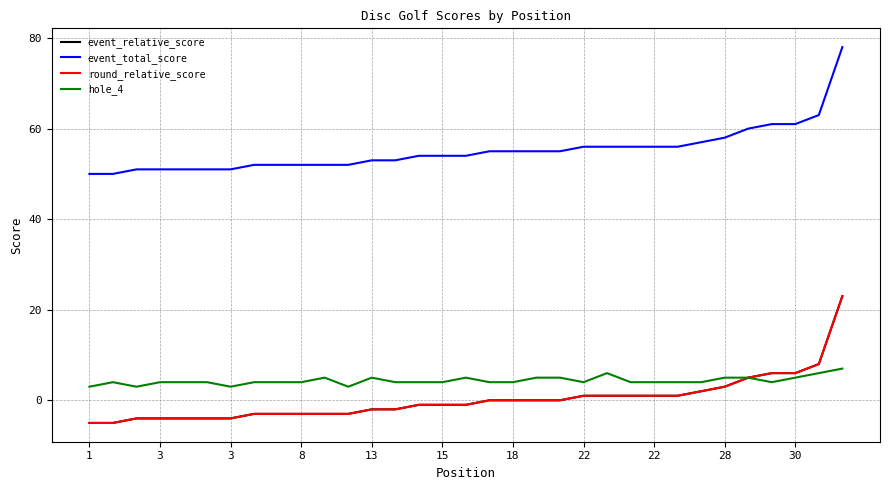

Which series has the widest spread of values?

event_relative_score